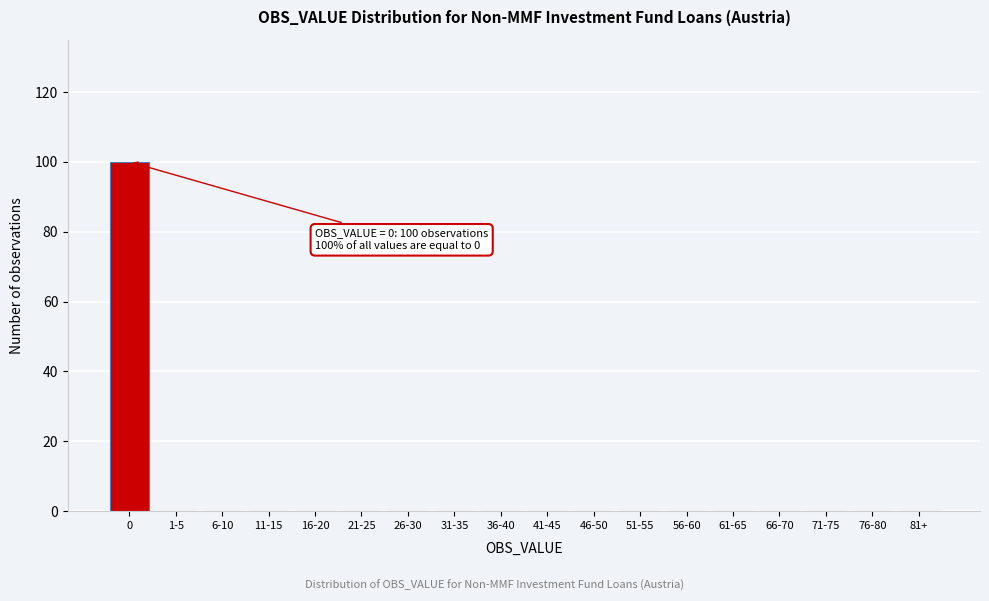

Reading right to left, list all the values displayed in this chart.

81+=0	76-80=0	71-75=0	66-70=0	61-65=0	56-60=0	51-55=0	46-50=0	41-45=0	36-40=0	31-35=0	26-30=0	21-25=0	16-20=0	11-15=0	6-10=0	1-5=0	0=100